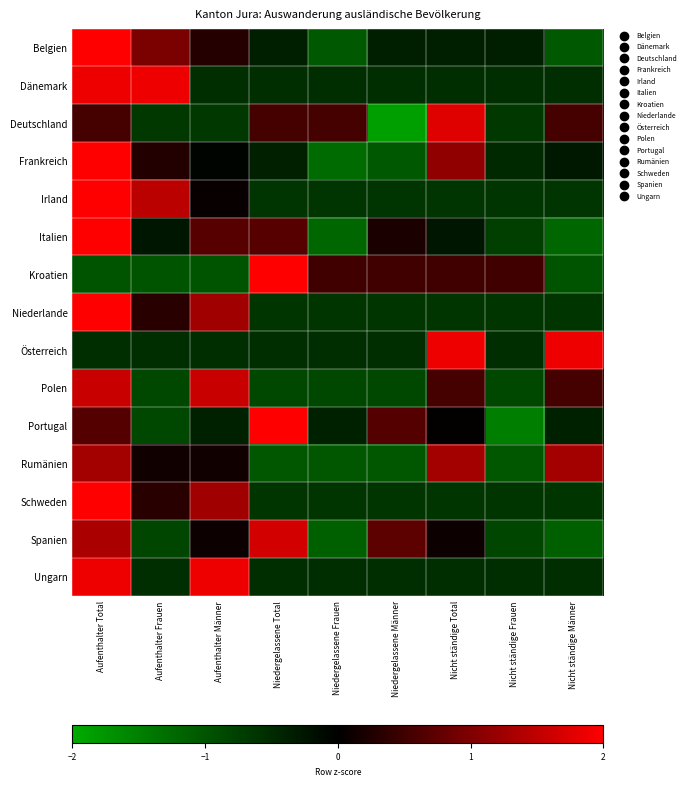

Reading left to right, extract all data points from this chart.

Belgien: Aufenthalter Total=2.3	Aufenthalter Frauen=1.0	Aufenthalter Männer=0.3	Niedergelassene Total=-0.4	Niedergelassene Frauen=-1.0	Niedergelassene Männer=-0.4	Nicht ständige Total=-0.4	Nicht ständige Frauen=-0.4	Nicht ständige Männer=-1.0
Dänemark: Aufenthalter Total=1.9	Aufenthalter Frauen=1.9	Aufenthalter Männer=-0.5	Niedergelassene Total=-0.5	Niedergelassene Frauen=-0.5	Niedergelassene Männer=-0.5	Nicht ständige Total=-0.5	Nicht ständige Frauen=-0.5	Nicht ständige Männer=-0.5
Deutschland: Aufenthalter Total=0.5	Aufenthalter Frauen=-0.7	Aufenthalter Männer=-0.7	Niedergelassene Total=0.5	Niedergelassene Frauen=0.5	Niedergelassene Männer=-1.9	Nicht ständige Total=1.7	Nicht ständige Frauen=-0.7	Nicht ständige Männer=0.5
Frankreich: Aufenthalter Total=2.1	Aufenthalter Frauen=0.3	Aufenthalter Männer=-0.1	Niedergelassene Total=-0.4	Niedergelassene Frauen=-1.3	Niedergelassene Männer=-1.0	Nicht ständige Total=1.1	Nicht ständige Frauen=-0.5	Nicht ständige Männer=-0.3
Irland: Aufenthalter Total=2.1	Aufenthalter Frauen=1.5	Aufenthalter Männer=0.1	Niedergelassene Total=-0.6	Niedergelassene Frauen=-0.6	Niedergelassene Männer=-0.6	Nicht ständige Total=-0.6	Nicht ständige Frauen=-0.6	Nicht ständige Männer=-0.6
Italien: Aufenthalter Total=2.1	Aufenthalter Frauen=-0.3	Aufenthalter Männer=0.7	Niedergelassene Total=0.7	Niedergelassene Frauen=-1.2	Niedergelassene Männer=0.2	Nicht ständige Total=-0.3	Nicht ständige Frauen=-0.7	Nicht ständige Männer=-1.2
Kroatien: Aufenthalter Total=-1.0	Aufenthalter Frauen=-1.0	Aufenthalter Männer=-1.0	Niedergelassene Total=2.0	Niedergelassene Frauen=0.5	Niedergelassene Männer=0.5	Nicht ständige Total=0.5	Nicht ständige Frauen=0.5	Nicht ständige Männer=-1.0
Niederlande: Aufenthalter Total=2.2	Aufenthalter Frauen=0.3	Aufenthalter Männer=1.3	Niedergelassene Total=-0.6	Niedergelassene Frauen=-0.6	Niedergelassene Männer=-0.6	Nicht ständige Total=-0.6	Nicht ständige Frauen=-0.6	Nicht ständige Männer=-0.6
Österreich: Aufenthalter Total=-0.5	Aufenthalter Frauen=-0.5	Aufenthalter Männer=-0.5	Niedergelassene Total=-0.5	Niedergelassene Frauen=-0.5	Niedergelassene Männer=-0.5	Nicht ständige Total=1.9	Nicht ständige Frauen=-0.5	Nicht ständige Männer=1.9
Polen: Aufenthalter Total=1.6	Aufenthalter Frauen=-0.8	Aufenthalter Männer=1.6	Niedergelassene Total=-0.8	Niedergelassene Frauen=-0.8	Niedergelassene Männer=-0.8	Nicht ständige Total=0.5	Nicht ständige Frauen=-0.8	Nicht ständige Männer=0.5
Portugal: Aufenthalter Total=0.7	Aufenthalter Frauen=-0.8	Aufenthalter Männer=-0.4	Niedergelassene Total=2.2	Niedergelassene Frauen=-0.4	Niedergelassene Männer=0.7	Nicht ständige Total=0.0	Nicht ständige Frauen=-1.5	Nicht ständige Männer=-0.4
Rumänien: Aufenthalter Total=1.3	Aufenthalter Frauen=0.1	Aufenthalter Männer=0.1	Niedergelassene Total=-1.0	Niedergelassene Frauen=-1.0	Niedergelassene Männer=-1.0	Nicht ständige Total=1.3	Nicht ständige Frauen=-1.0	Nicht ständige Männer=1.3
Schweden: Aufenthalter Total=2.2	Aufenthalter Frauen=0.3	Aufenthalter Männer=1.3	Niedergelassene Total=-0.6	Niedergelassene Frauen=-0.6	Niedergelassene Männer=-0.6	Nicht ständige Total=-0.6	Nicht ständige Frauen=-0.6	Nicht ständige Männer=-0.6
Spanien: Aufenthalter Total=1.3	Aufenthalter Frauen=-0.8	Aufenthalter Männer=0.1	Niedergelassene Total=1.7	Niedergelassene Frauen=-1.1	Niedergelassene Männer=0.7	Nicht ständige Total=0.1	Nicht ständige Frauen=-0.8	Nicht ständige Männer=-1.1
Ungarn: Aufenthalter Total=1.9	Aufenthalter Frauen=-0.5	Aufenthalter Männer=1.9	Niedergelassene Total=-0.5	Niedergelassene Frauen=-0.5	Niedergelassene Männer=-0.5	Nicht ständige Total=-0.5	Nicht ständige Frauen=-0.5	Nicht ständige Männer=-0.5